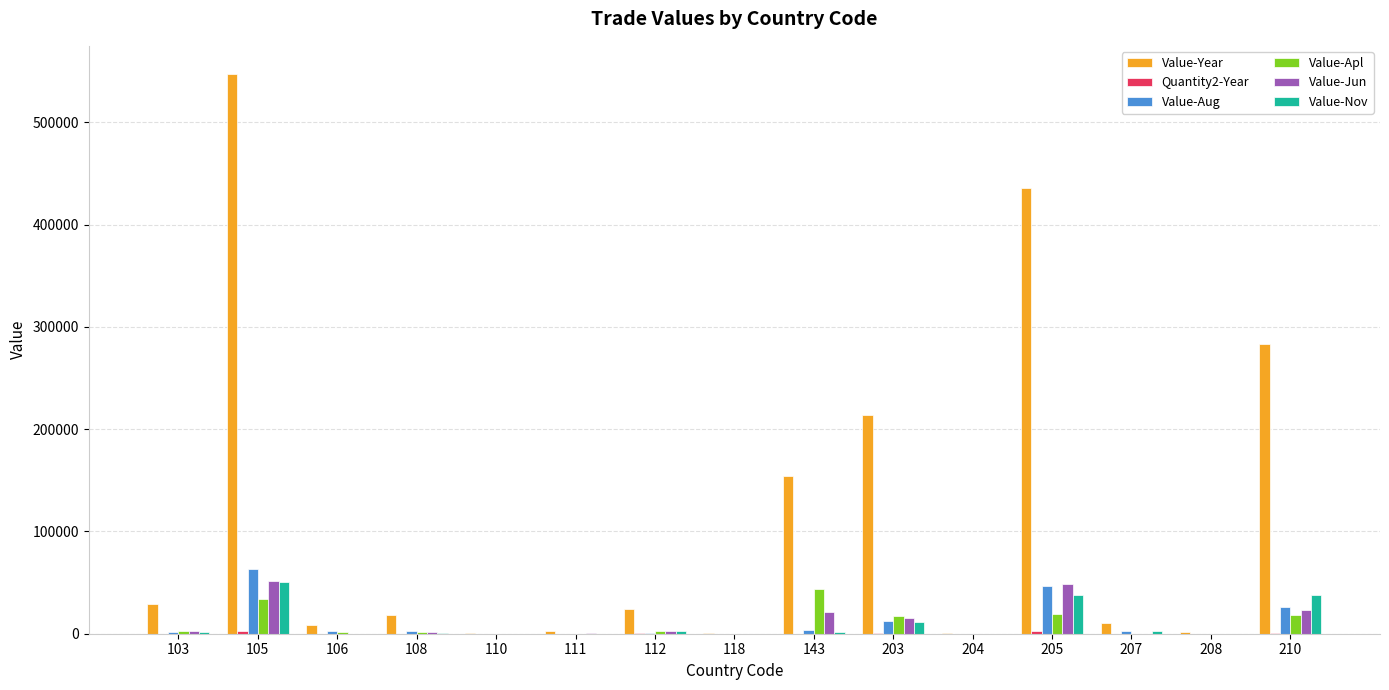

Which label corresponds to the largest value in the chart?

105